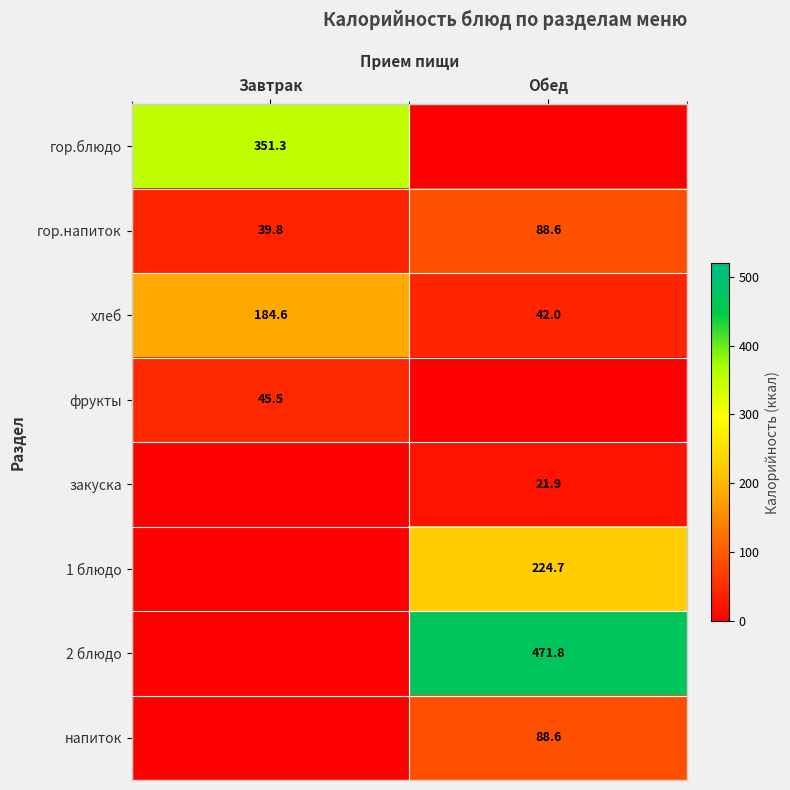

Is it true that напиток equals 88.6 at Обед?

True